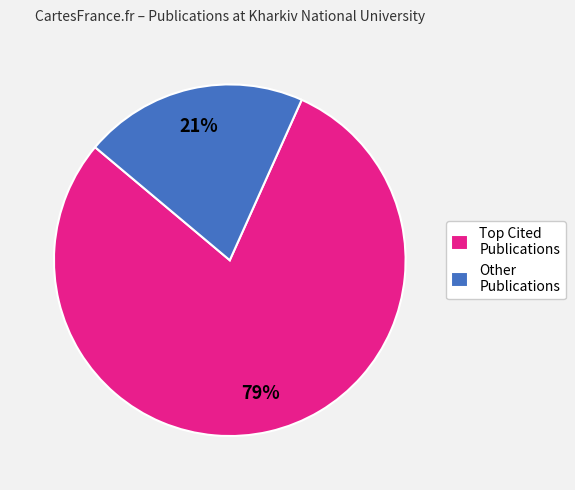

To the nearest percent, what percentage of the pie is Other Publications?

21%